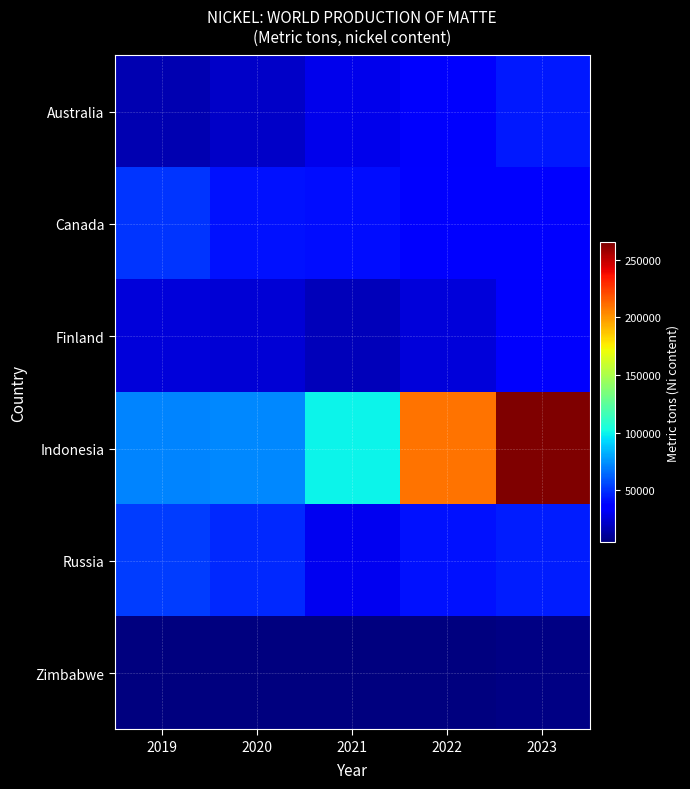

Reading left to right, transcribe all the data shown in this chart.

Australia: 2019=16900	2020=21190	2021=29430	2022=33910	2023=43704
Canada: 2019=51200	2020=42200	2021=41000	2022=35800	2023=37200
Finland: 2019=26000	2020=25000	2021=19000	2022=26000	2023=34000
Indonesia: 2019=71025	2020=72237	2021=100000	2022=210000	2023=265000
Russia: 2019=53500	2020=48400	2021=30400	2022=41900	2023=44600
Zimbabwe: 2019=4933	2020=5028	2021=5173	2022=5639	2023=5976